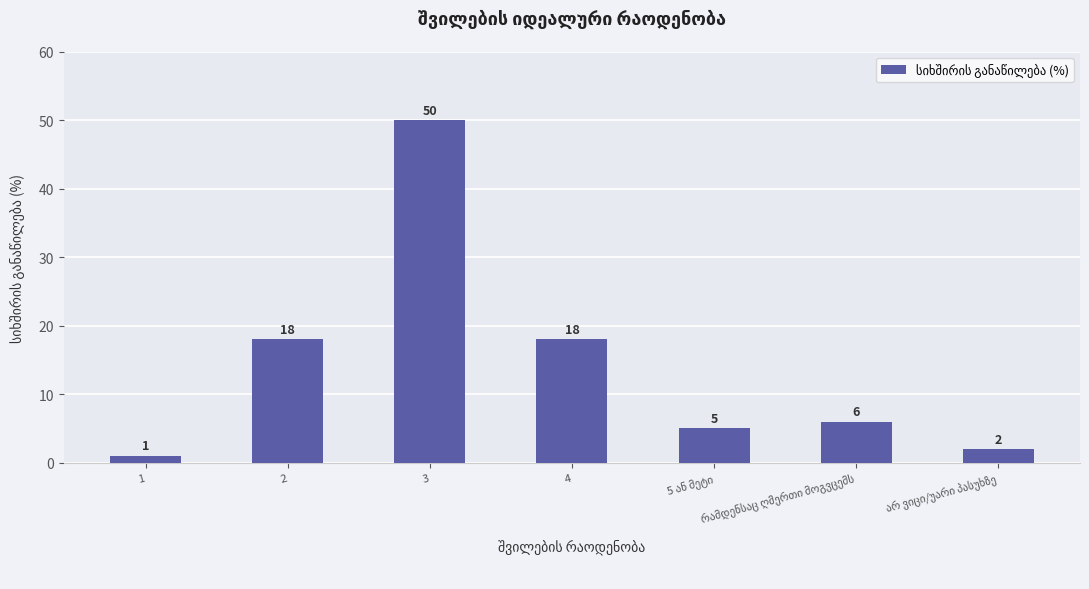

What is the sum of all values?

100